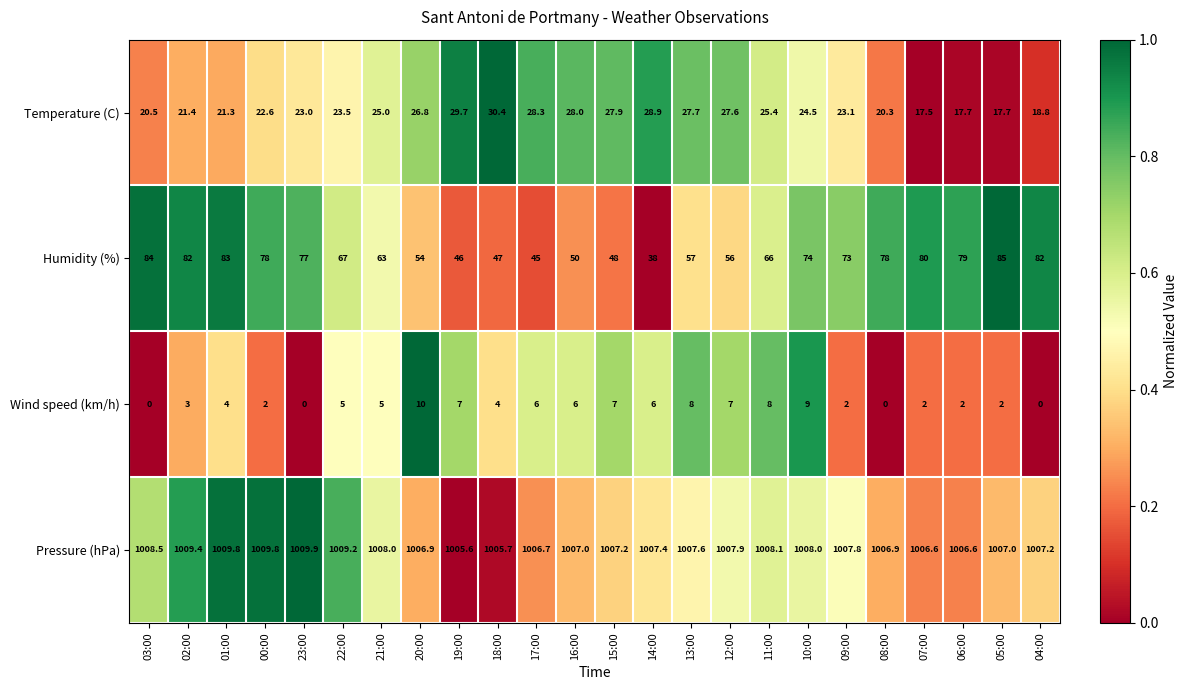

The value of Temperature (C) at 20:00 is 26.8. True or false?

True